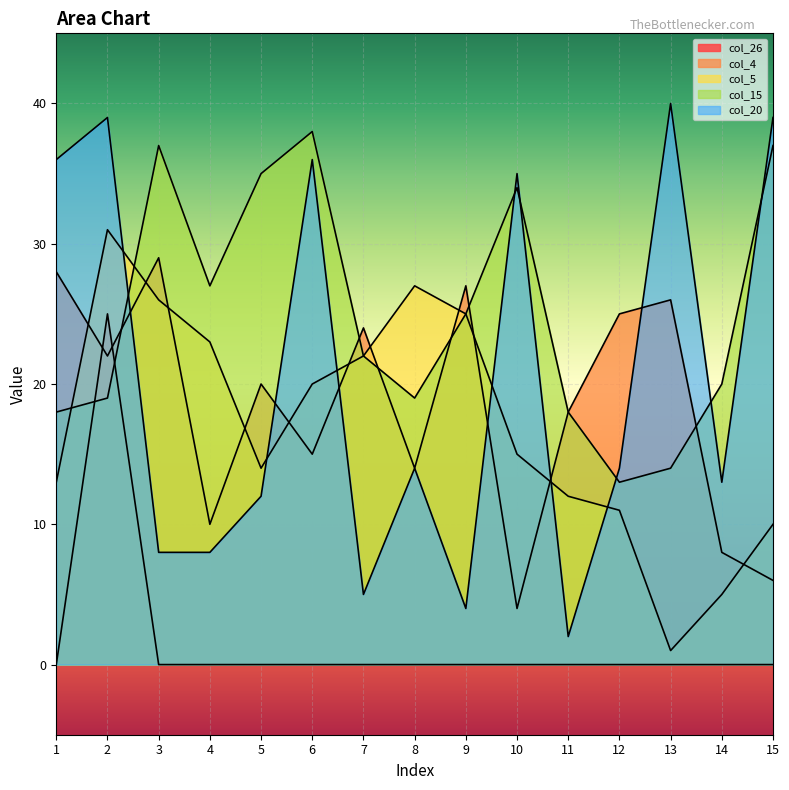

Where is the first local maximum for col_4?

3